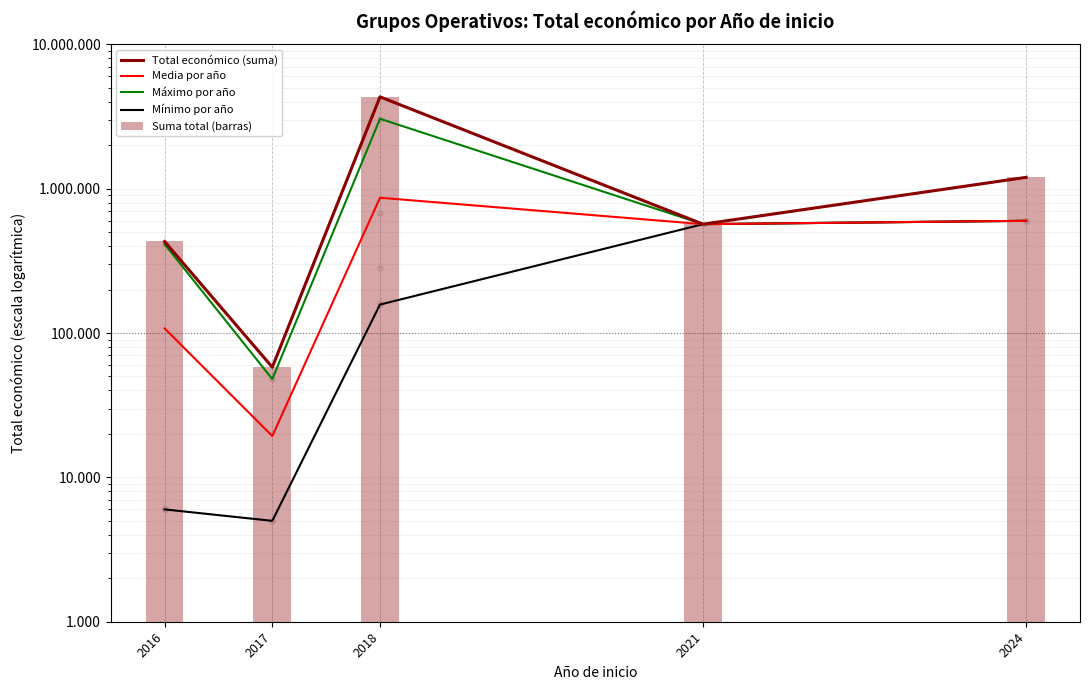

Reading right to left, what are all the values shown in this chart?

Total económico (suma): 1198396.0	567924.0	4328510.0	58000.0	430758.0
Media por año: 599198.0	567924.0	865702.0	19333.3	107689.5
Máximo por año: 599262.0	567924.0	3051573.0	48000.0	412758.0
Mínimo por año: 599134.0	567924.0	157500.0	5000.0	6000.0
Suma total (barras): 1198396.0	567924.0	4328510.0	58000.0	430758.0